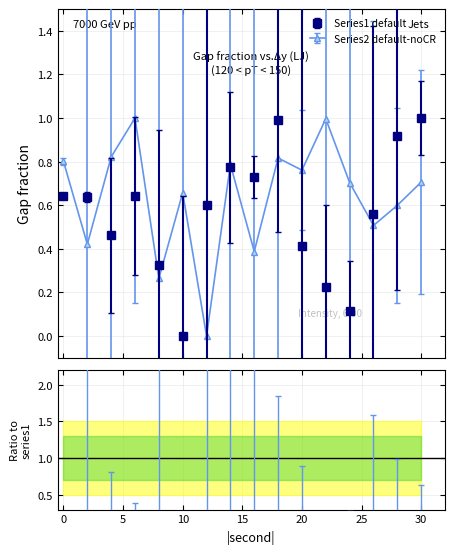

Between which two adjacent categories do intensity(dBm) and intensity(dBm) series2 first intersect?

0 and 2